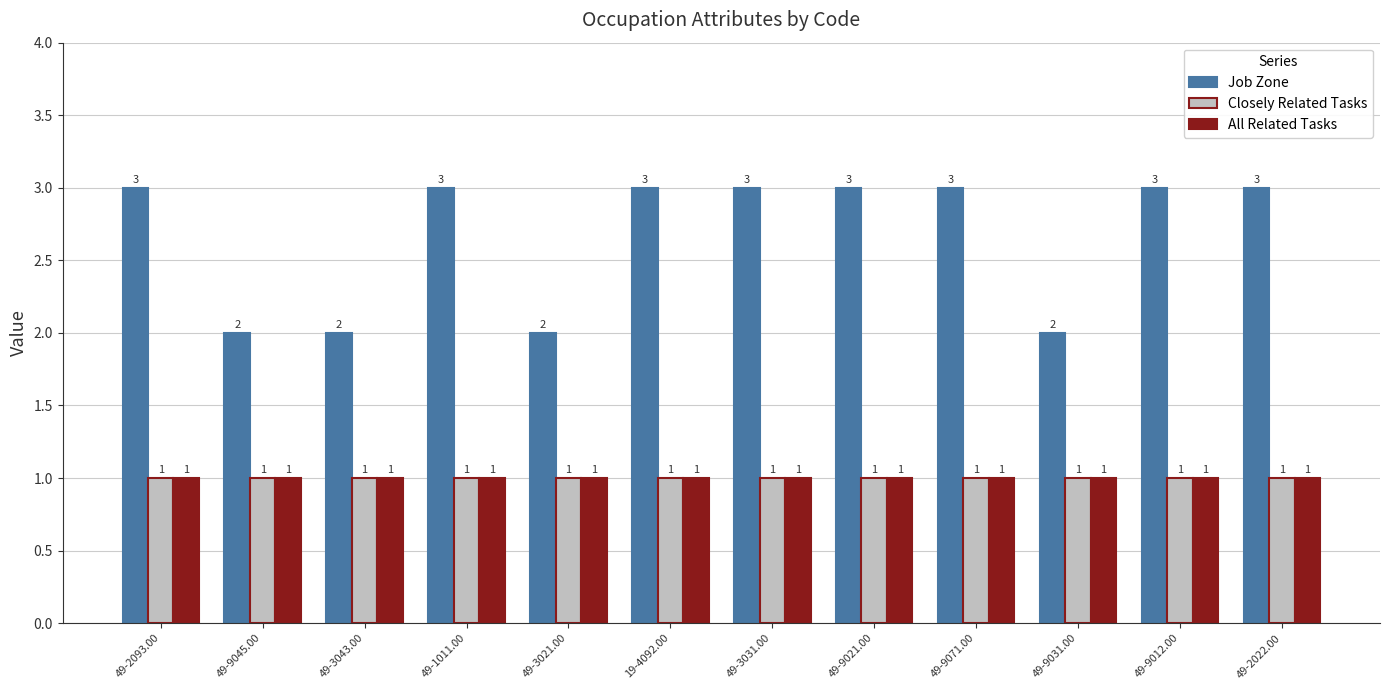

How many Job Zone values are between 2 and 3?

12